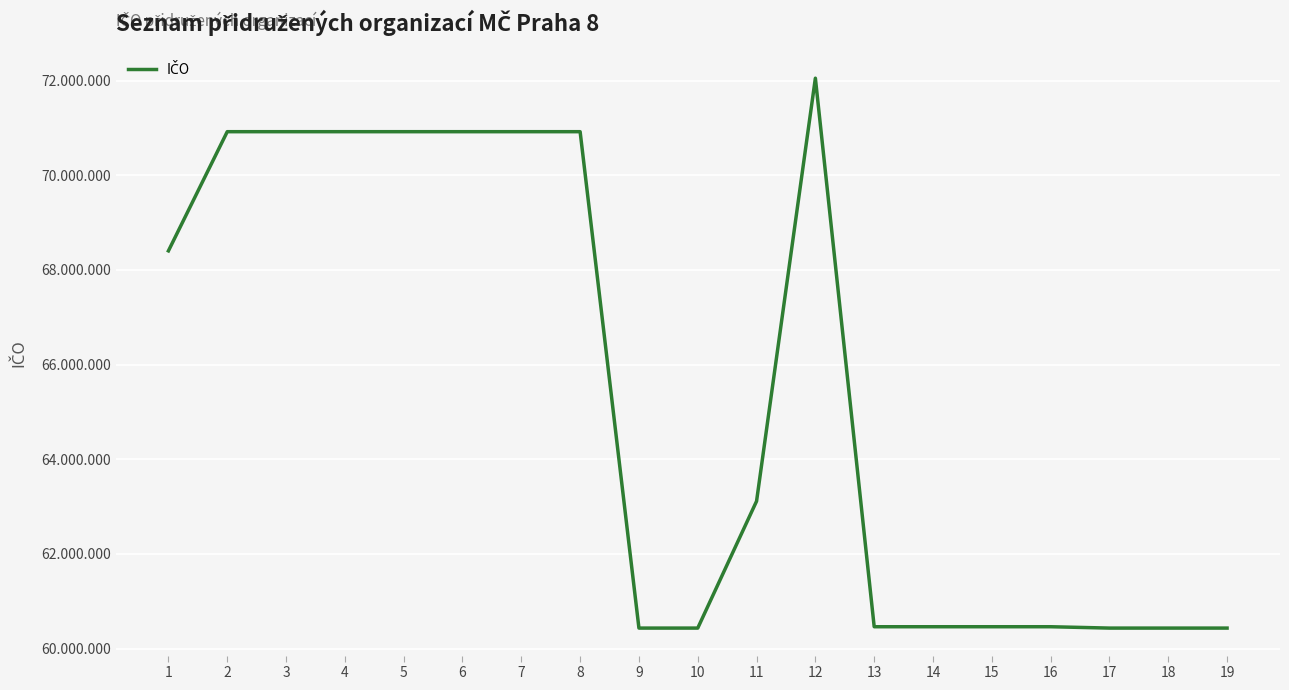

What is the smallest value displayed?

60433230